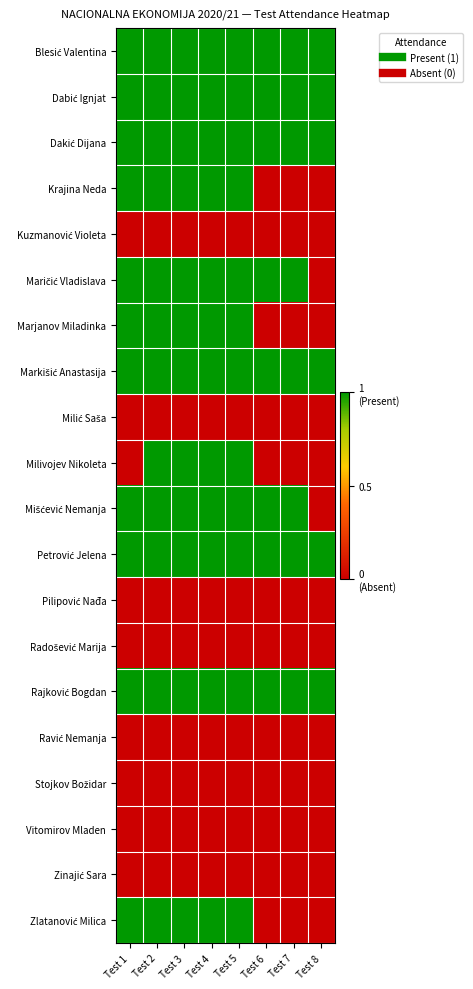

Rank the series at Test 6 from lowest to highest value.

Krajina Neda, Kuzmanović Violeta, Marjanov Miladinka, Milić Saša, Milivojev Nikoleta, Pilipović Nađa, Radošević Marija, Ravić Nemanja, Stojkov Božidar, Vitomirov Mladen, Zinajić Sara, Zlatanović Milica, Blesić Valentina, Dabić Ignjat, Dakić Dijana, Maričić Vladislava, Markišić Anastasija, Mišćević Nemanja, Petrović Jelena, Rajković Bogdan